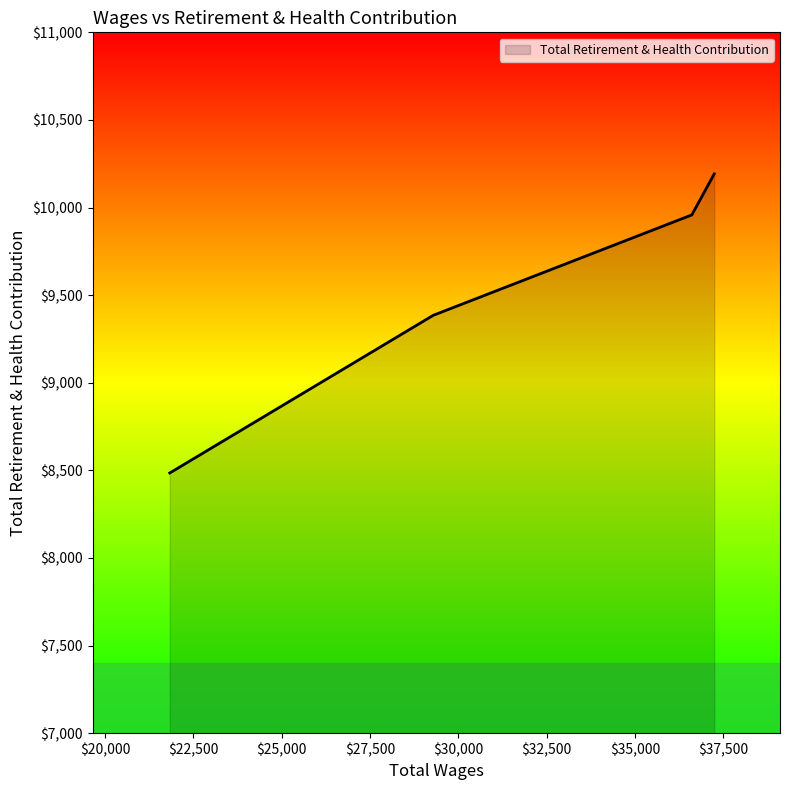

What is the minimum value shown in the chart?

8485